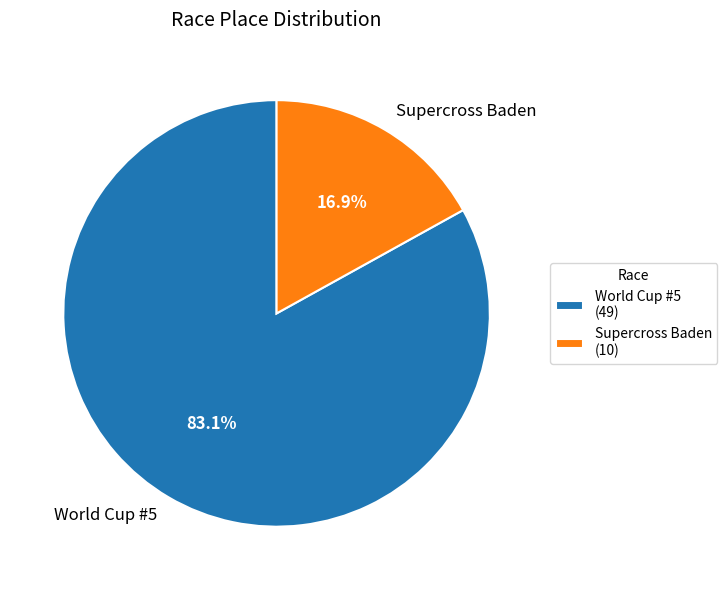

Is the sum of World Cup #5 and Supercross Baden greater than half?

Yes